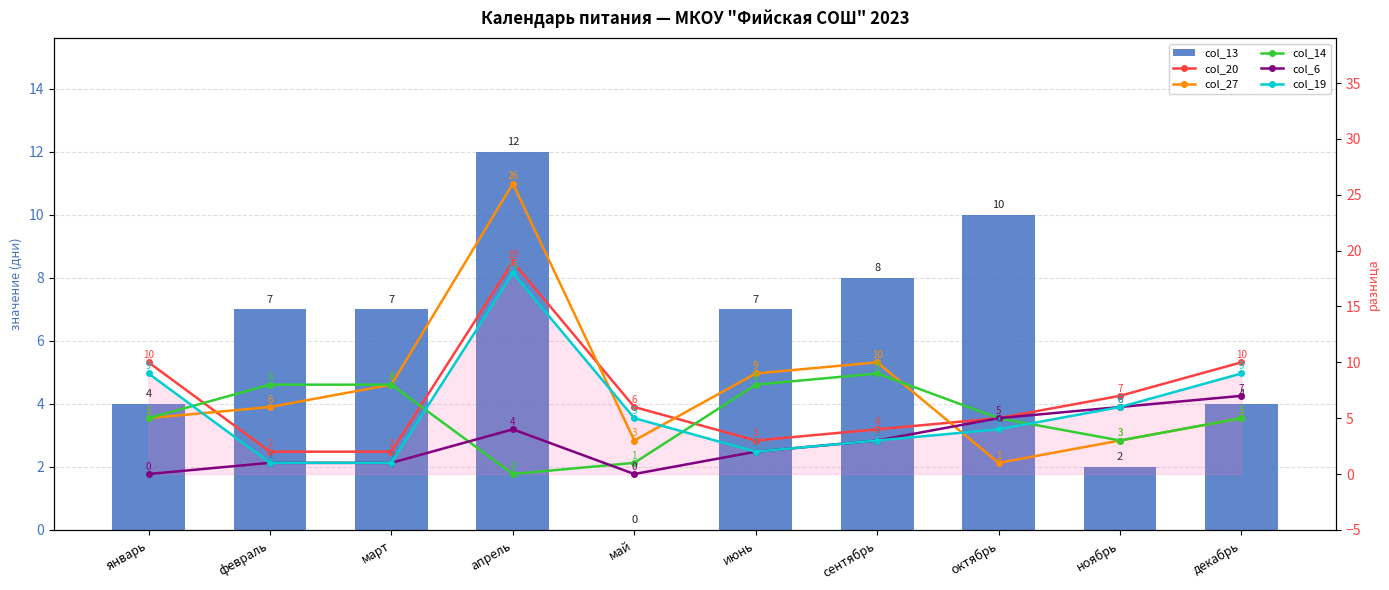

What is the sum of the col_20 values at апрель and ноябрь?

26